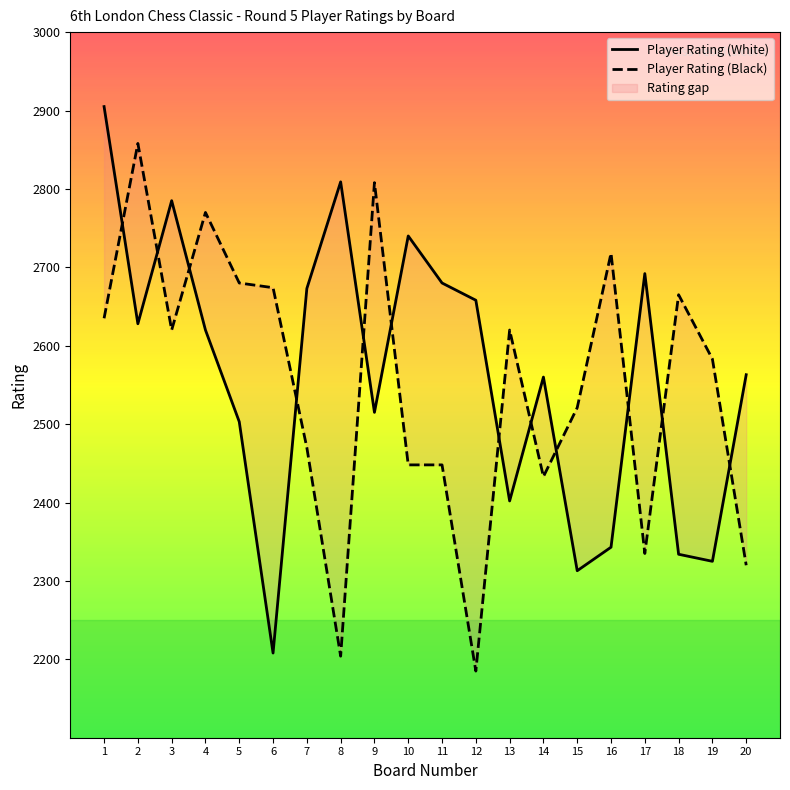

Which series changed the most between 16 and 19?

Player Rating (Black)